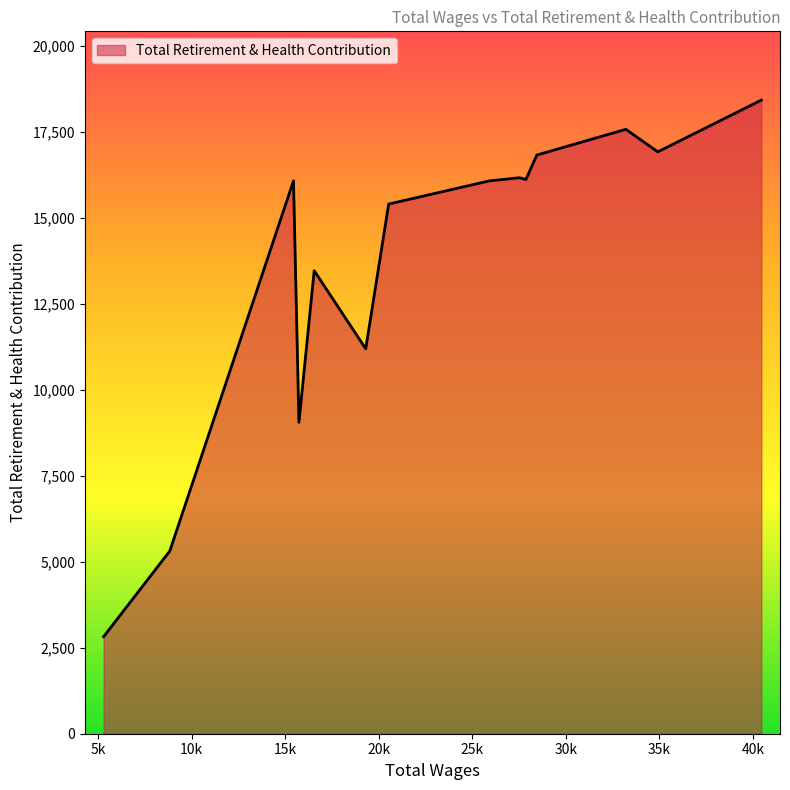

What is the minimum value shown in the chart?

2820